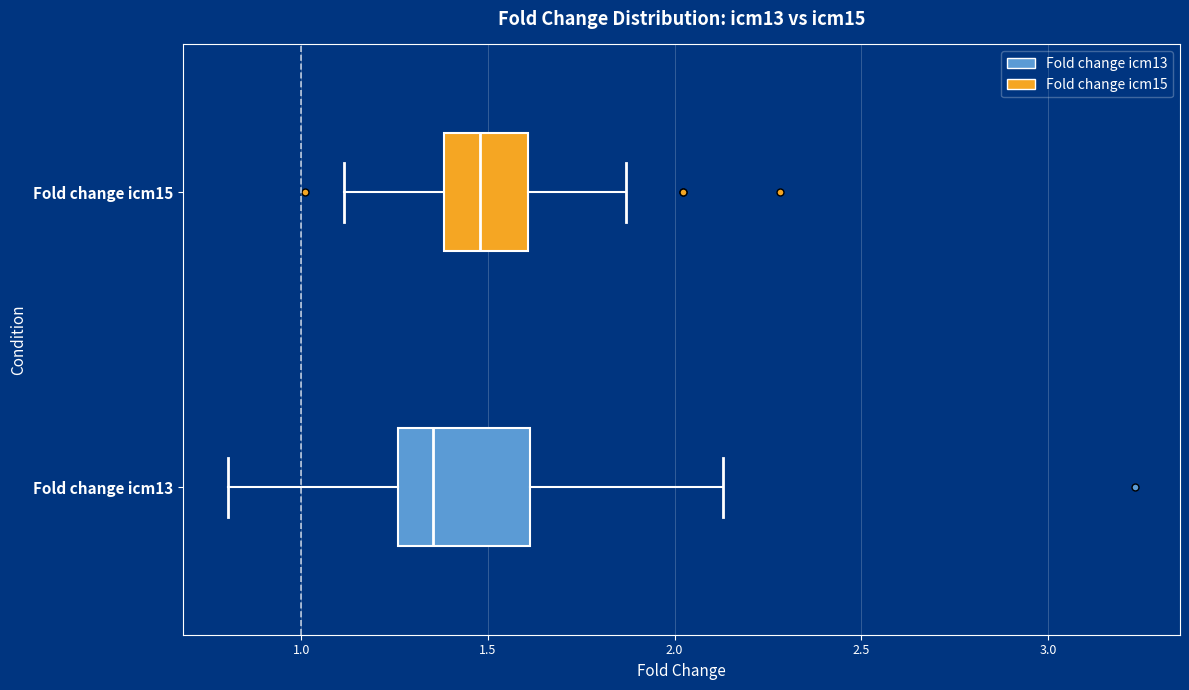

Where is the left edge of the box for Fold change icm15 on the x-axis? The values are not printed on the chart, so give them approximately, as read against the axis.

1.40